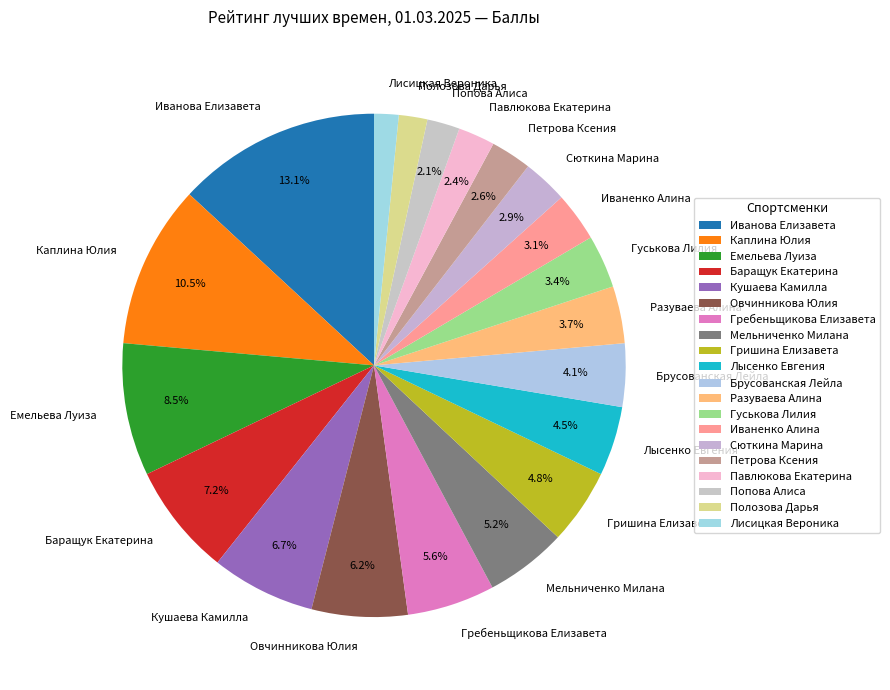

To the nearest percent, what portion does Гребеньщикова Елизавета represent?

6%